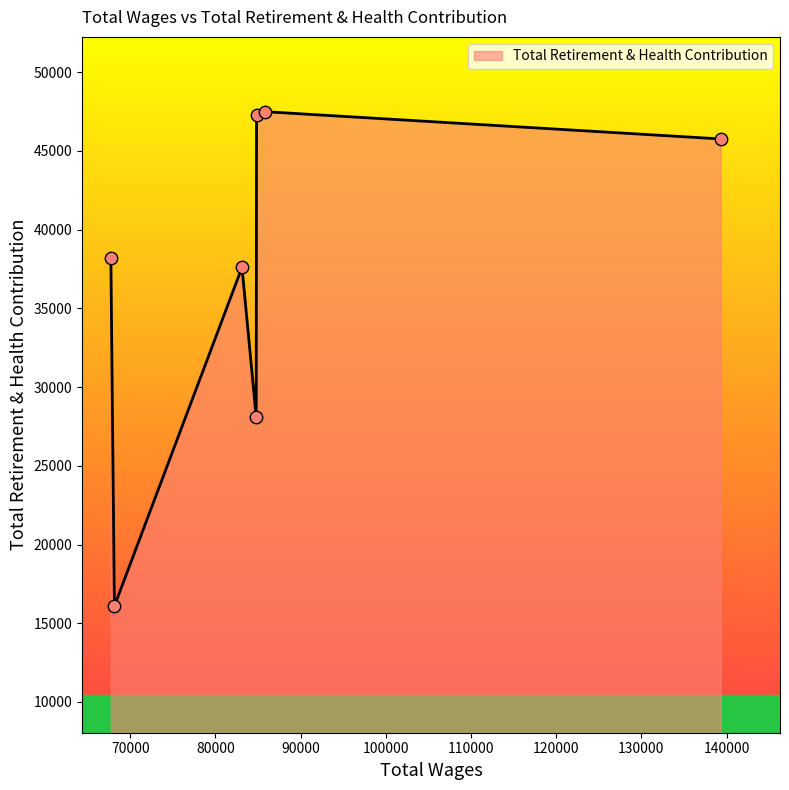

What is the maximum value shown in the chart?

47496